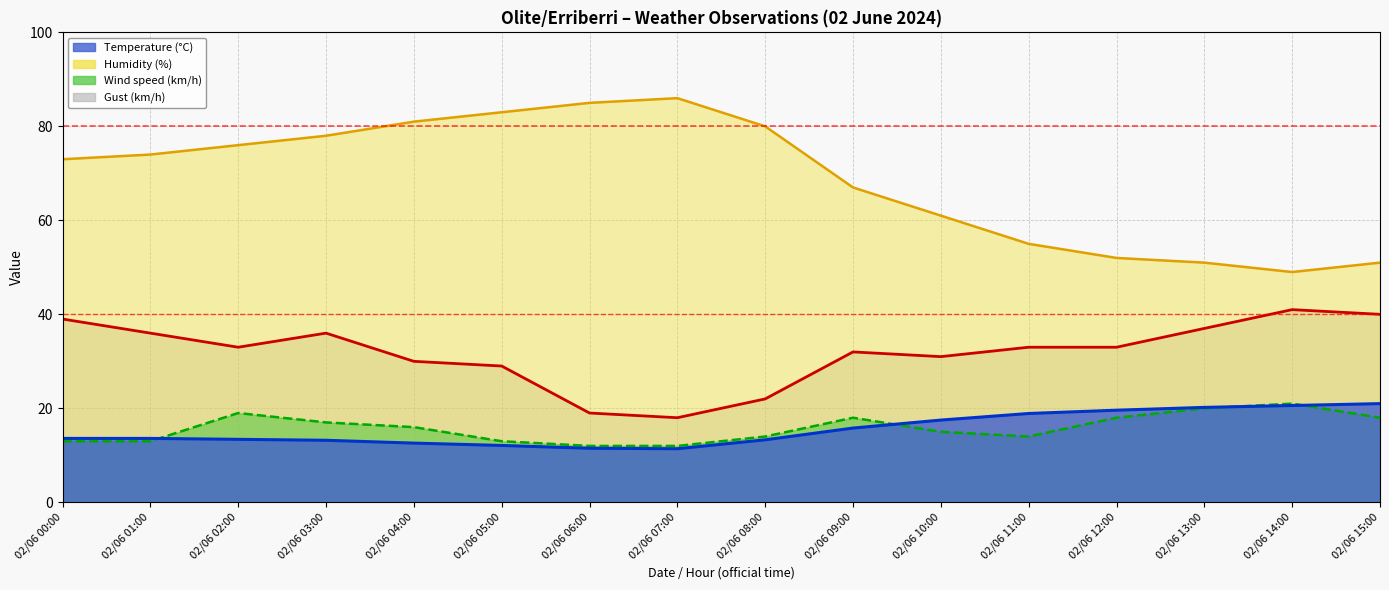

True or false: Wind speed (km/h) and Temperature (°C) cross at least once.

True